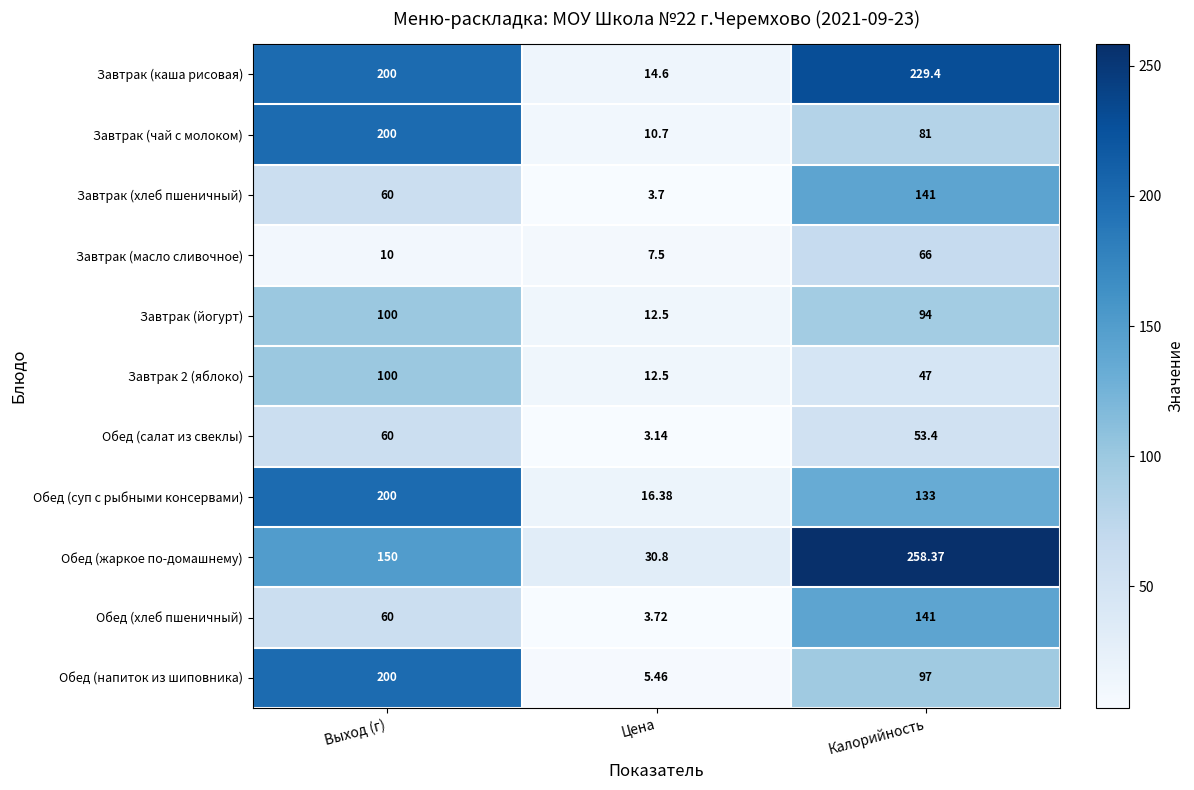

What is the difference between the highest and lowest values at Выход (г)?

190.0